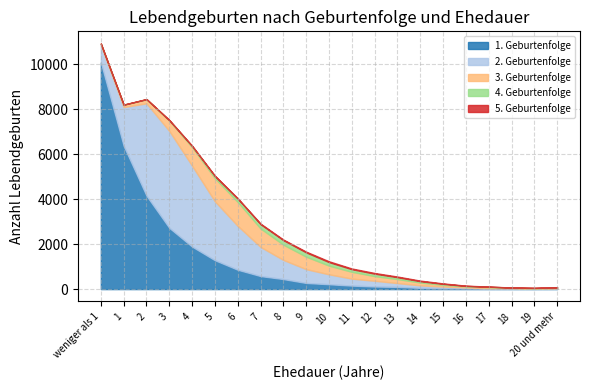

What is the difference between the second highest and minimum values in the 2. Geburtenfolge series?

4103